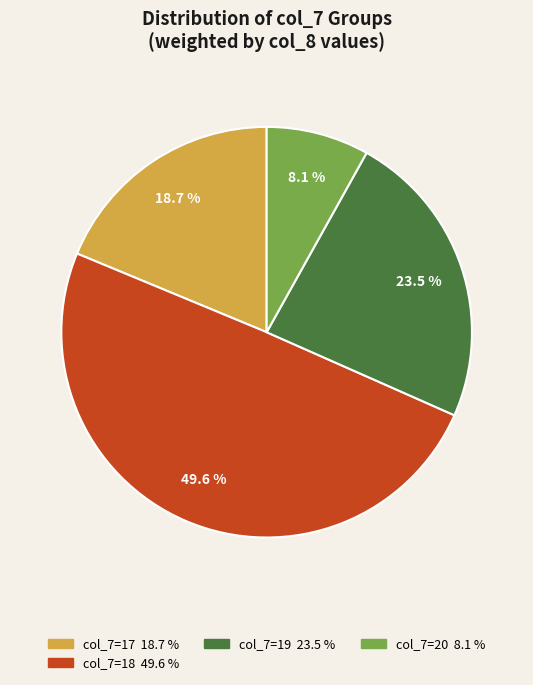

Does any single category account for the majority?

No